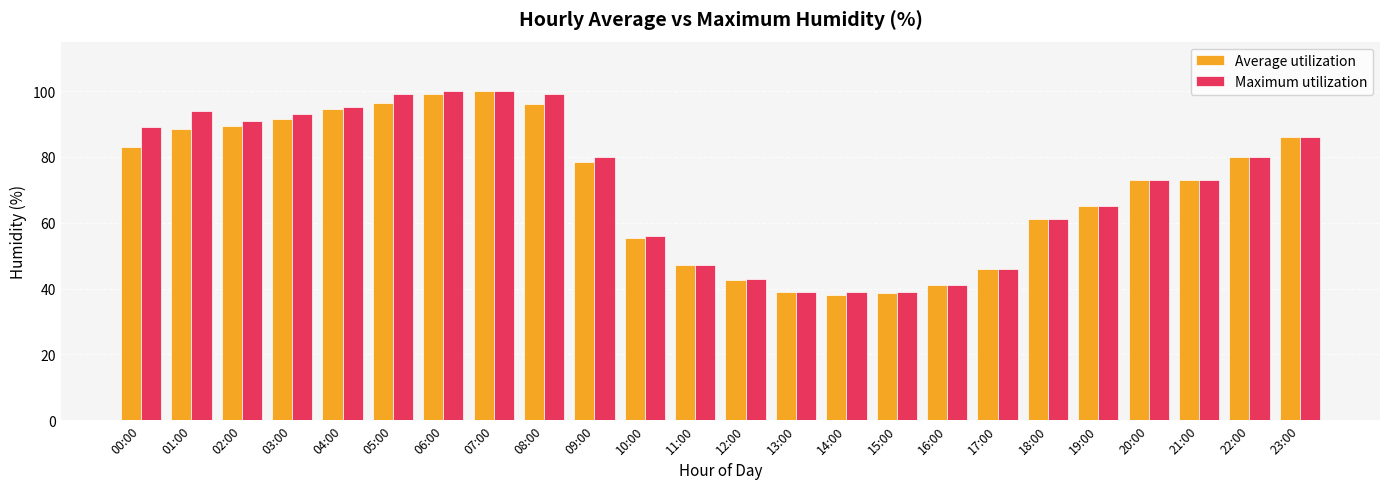

Reading left to right, extract all data points from this chart.

Average utilization: 83.0	88.5	89.5	91.5	94.5	96.5	99.0	100.0	96.0	78.5	55.5	47.0	42.5	39.0	38.0	38.5	41.0	46.0	61.0	65.0	73.0	73.0	80.0	86.0
Maximum utilization: 89.0	94.0	91.0	93.0	95.0	99.0	100.0	100.0	99.0	80.0	56.0	47.0	43.0	39.0	39.0	39.0	41.0	46.0	61.0	65.0	73.0	73.0	80.0	86.0